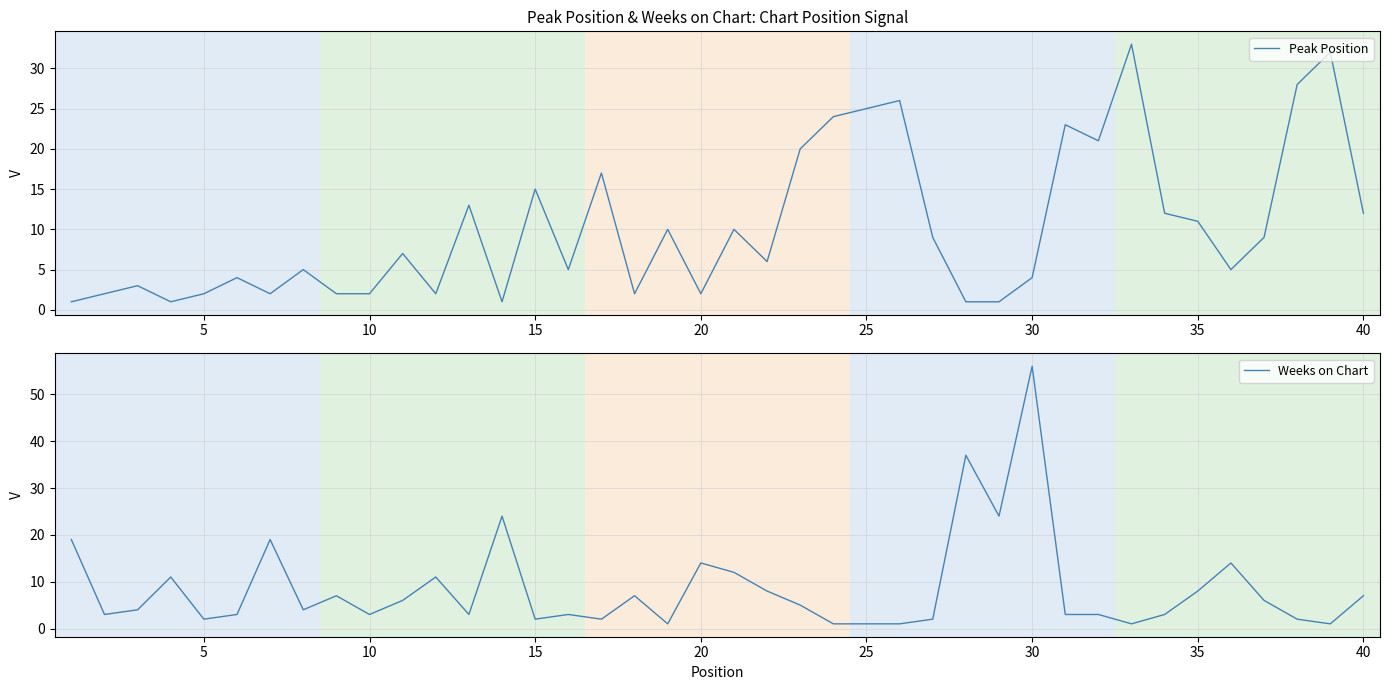

Reading left to right, list all the values displayed in this chart.

Peak Position: 1	2	3	1	2	4	2	5	2	2	7	2	13	1	15	5	17	2	10	2	10	6	20	24	25	26	9	1	1	4	23	21	33	12	11	5	9	28	32	12
Weeks on Chart: 19	3	4	11	2	3	19	4	7	3	6	11	3	24	2	3	2	7	1	14	12	8	5	1	1	1	2	37	24	56	3	3	1	3	8	14	6	2	1	7